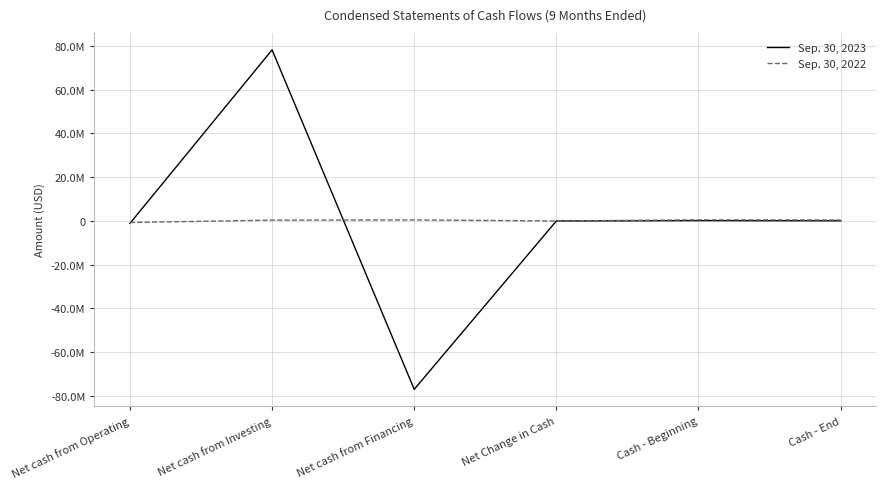

At which category does Sep. 30, 2023 reach its first local valley?

Net cash from Financing